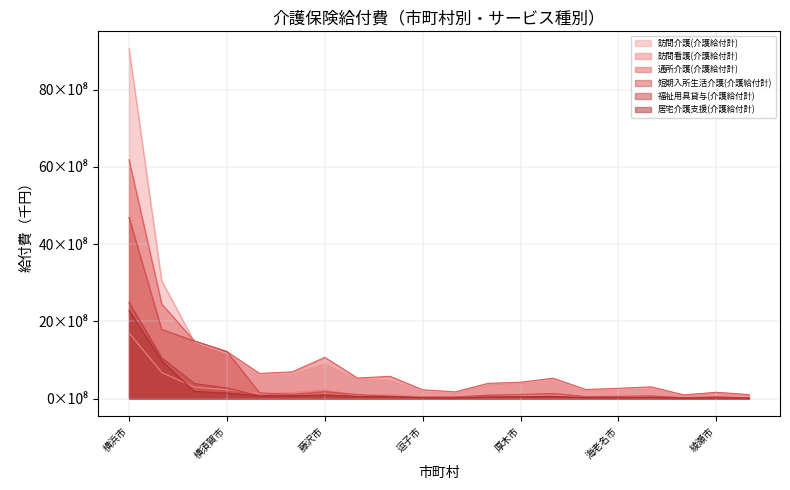

Which series has the largest range (max minus min)?

訪問介護(介護給付計)